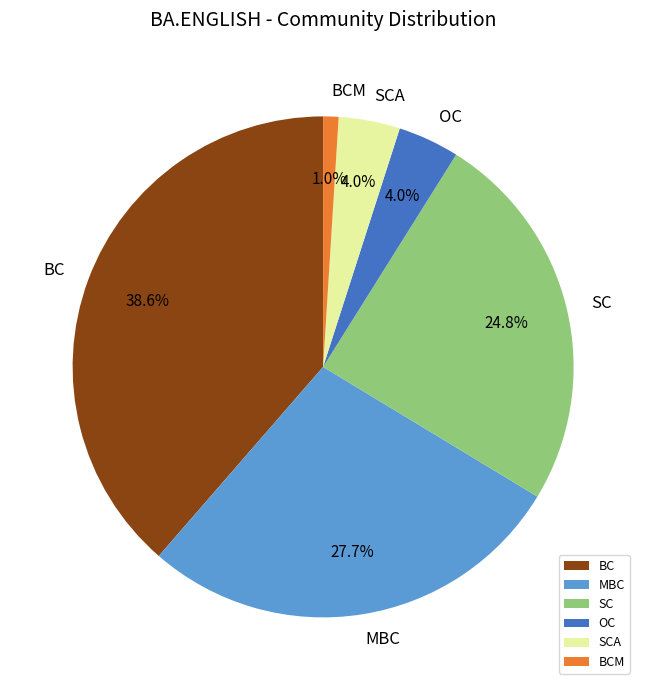

Is the sum of MBC and BC greater than half?

Yes